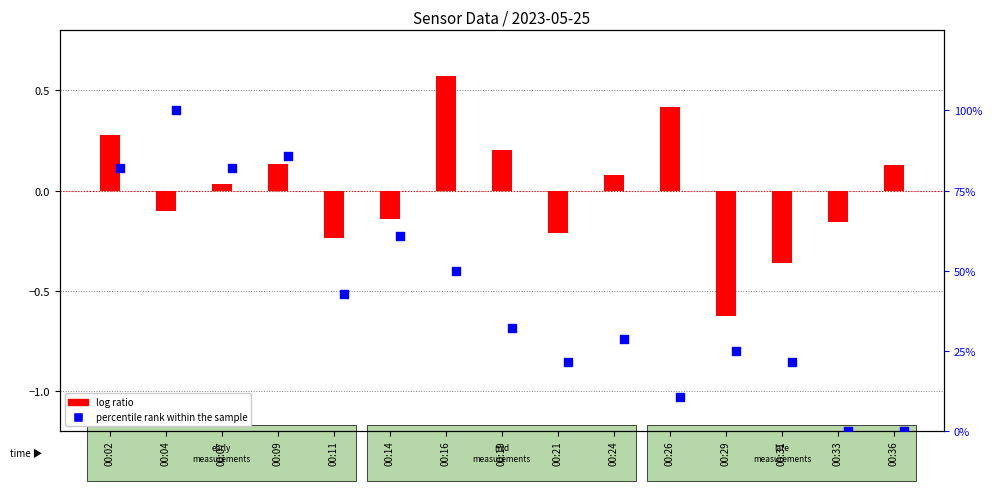

Which series reaches the maximum Y coordinate?

percentile rank within the sample